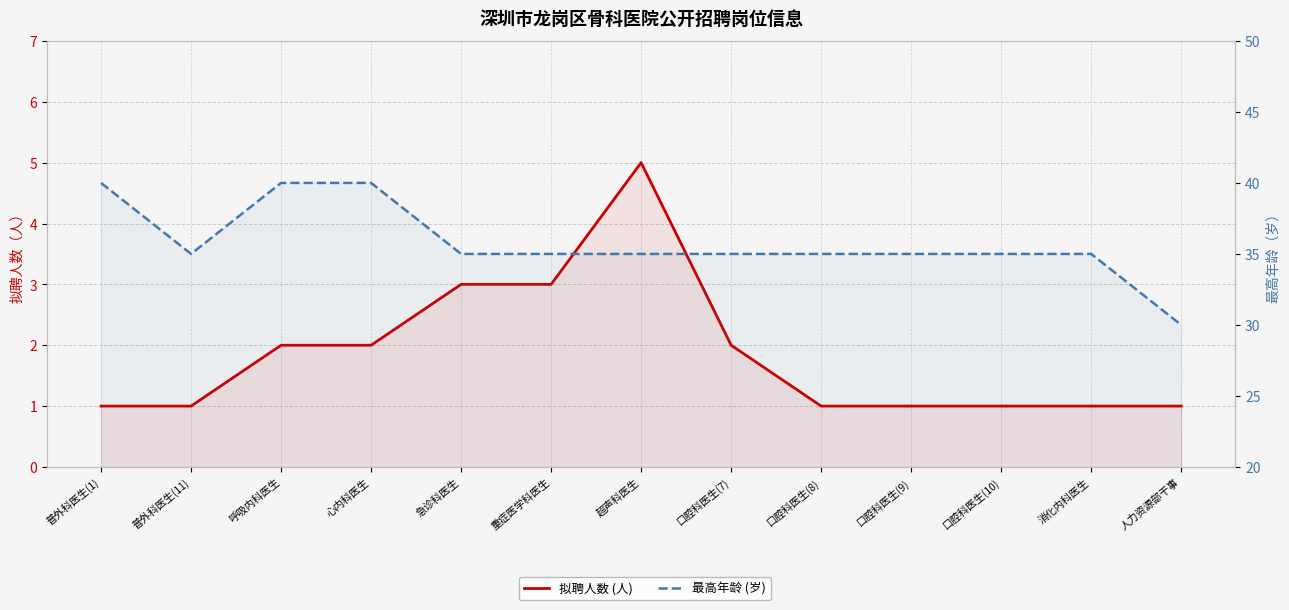

Does the chart have visible grid lines?

Yes